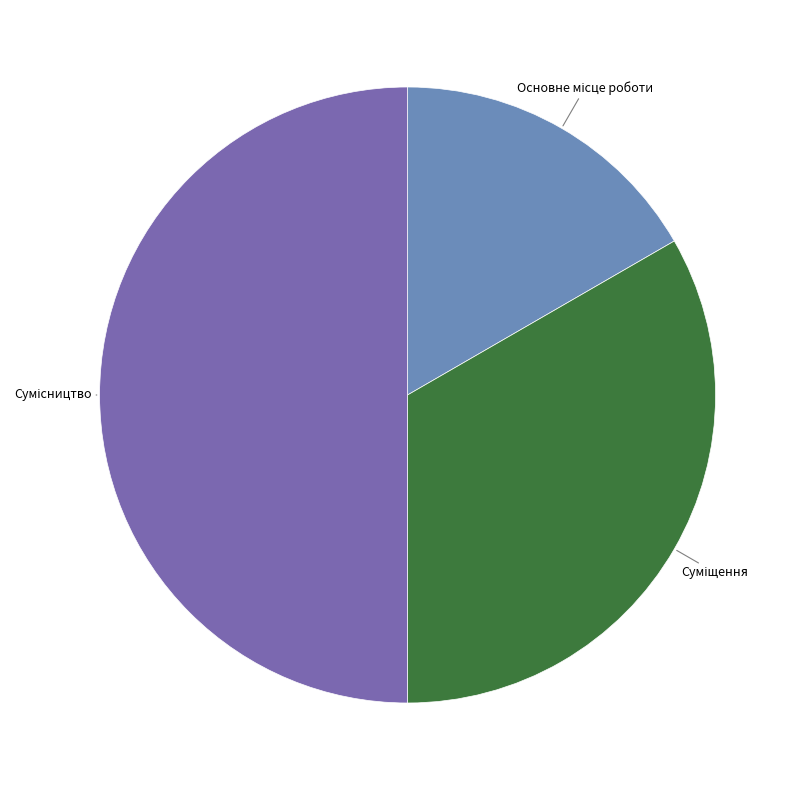

How many slices are in this pie chart?

3